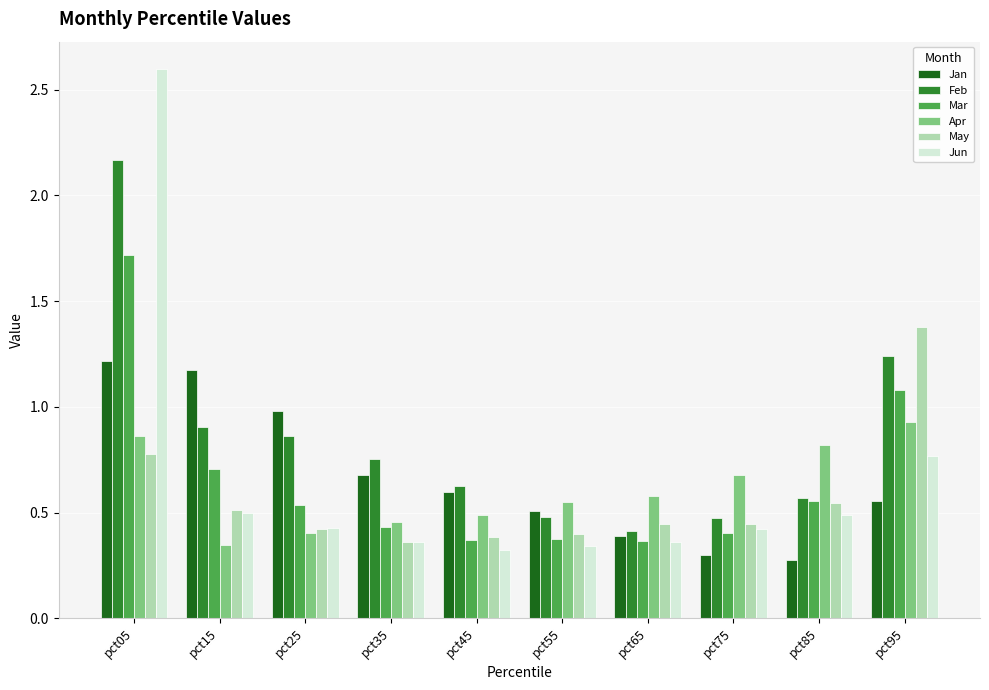

Is it true that Jan equals 0.4 at pct35?

False